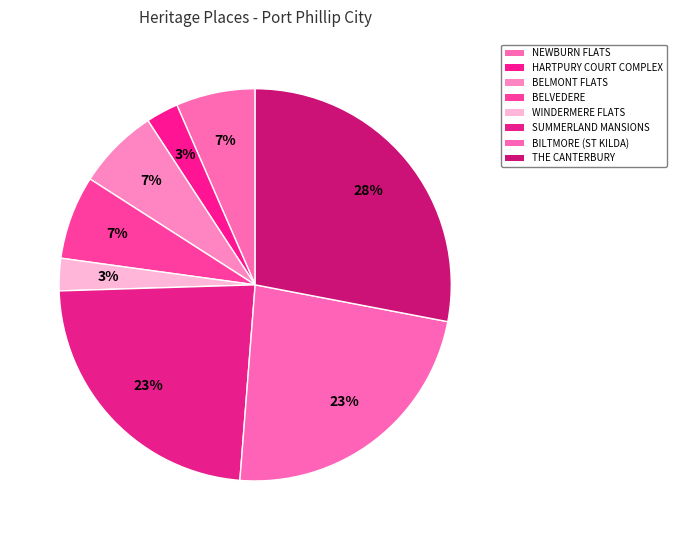

True or false: HARTPURY COURT COMPLEX accounts for 3% of the total.

True